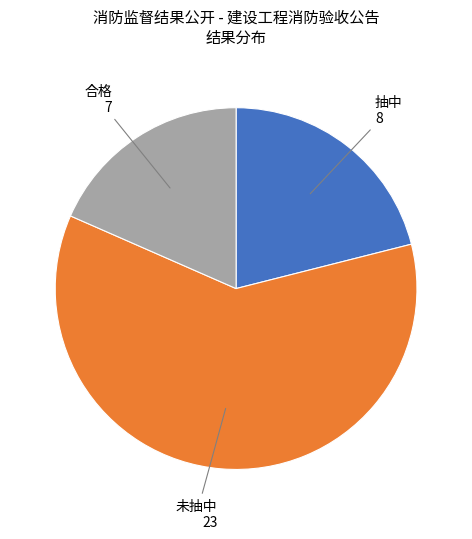

Does any single category account for the majority?

Yes